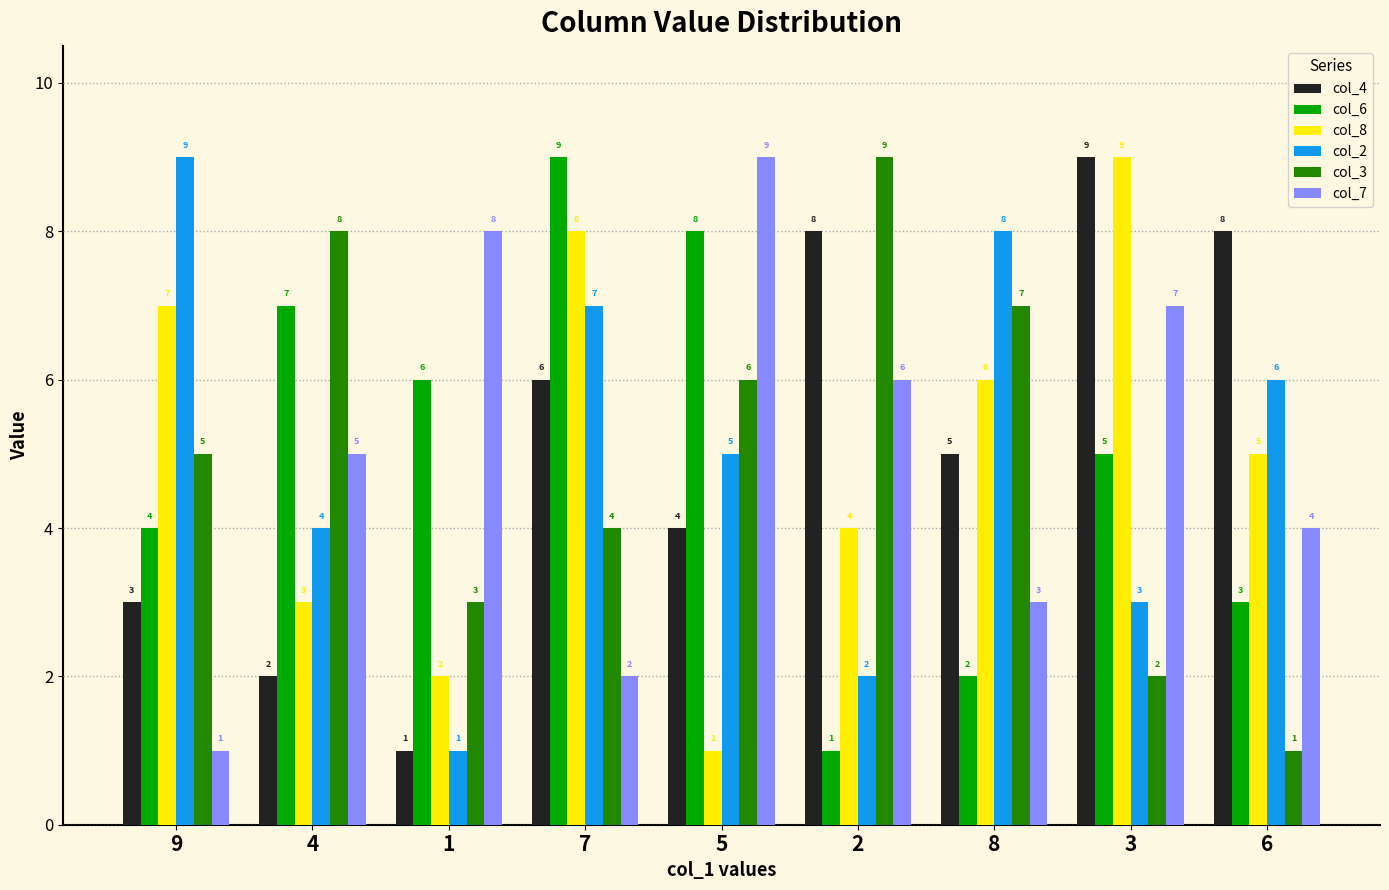

How many col_6 values are between 3 and 7?

5